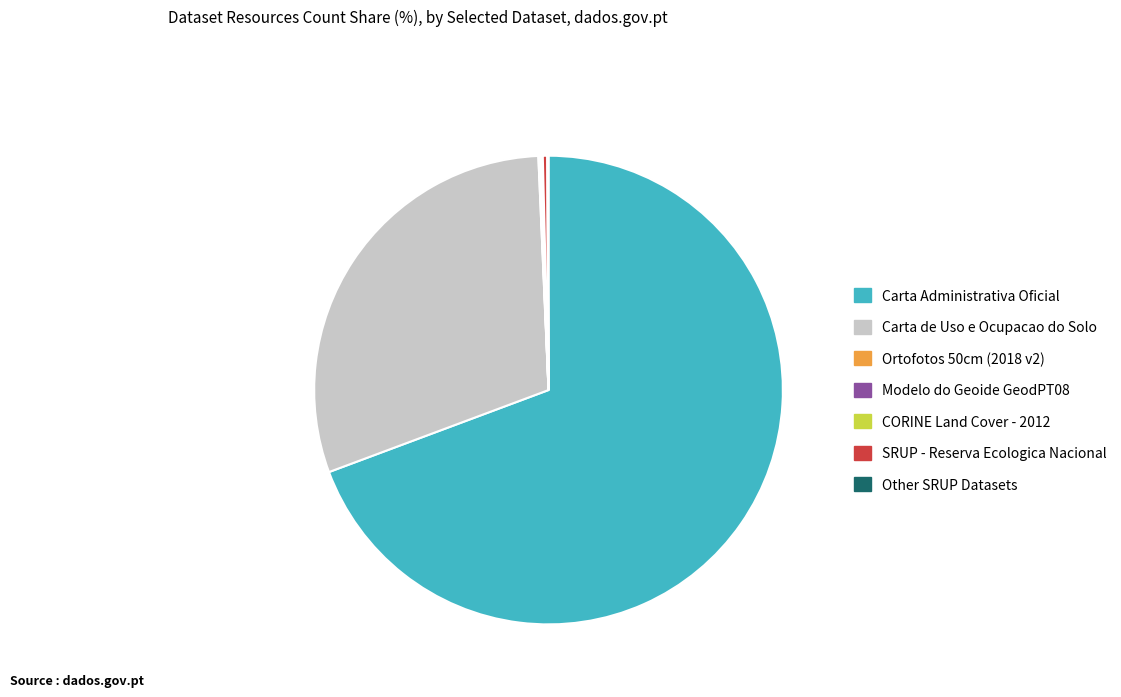

Combined, do SRUP - Reserva Ecologica Nacional and Carta de Uso e Ocupacao do Solo account for over 50%?

No